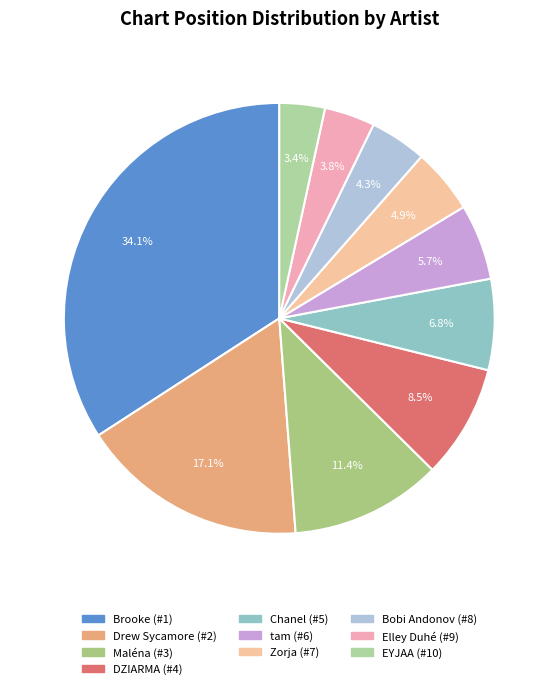

How many slices are in this pie chart?

10